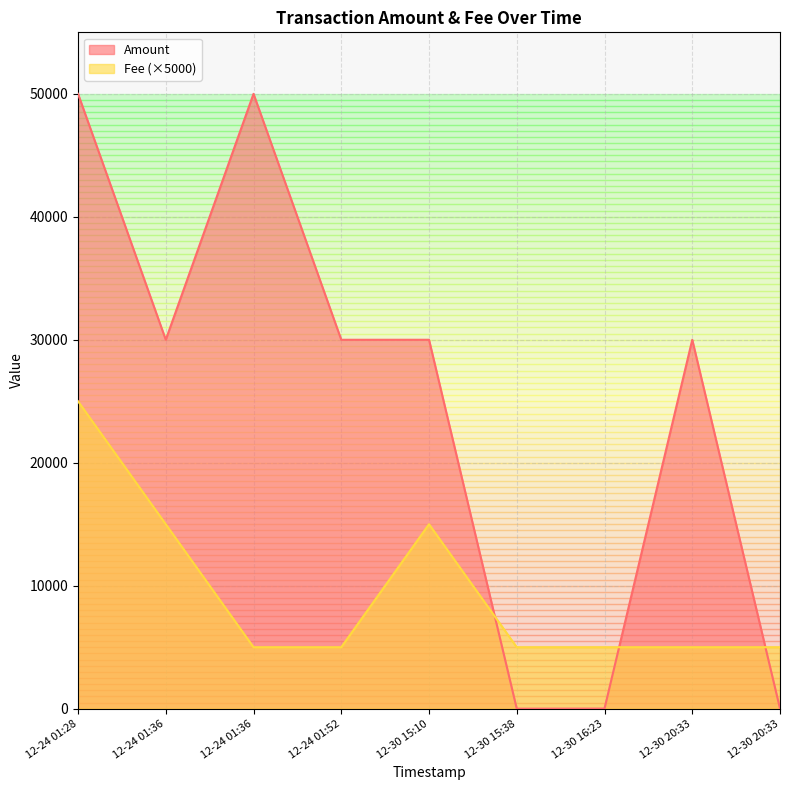

Between 2016-12-24 01:52:50 and 2016-12-24 01:28:15, which is larger?

2016-12-24 01:28:15